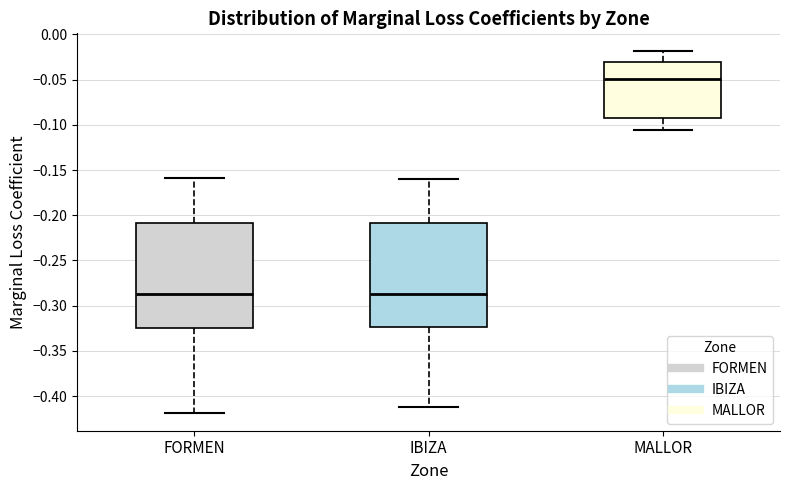

Reading left to right, transcribe this box plot: for each box, give where its median line is, the range the box spans, and where its two whiskers end, as read against the y-axis. The values are not printed on the chart, so give them approximately, as read against the axis.

FORMEN: median -0.290, box -0.325 to -0.210, whiskers -0.420 to -0.160
IBIZA: median -0.285, box -0.325 to -0.210, whiskers -0.410 to -0.160
MALLOR: median -0.050, box -0.095 to -0.030, whiskers -0.105 to -0.020